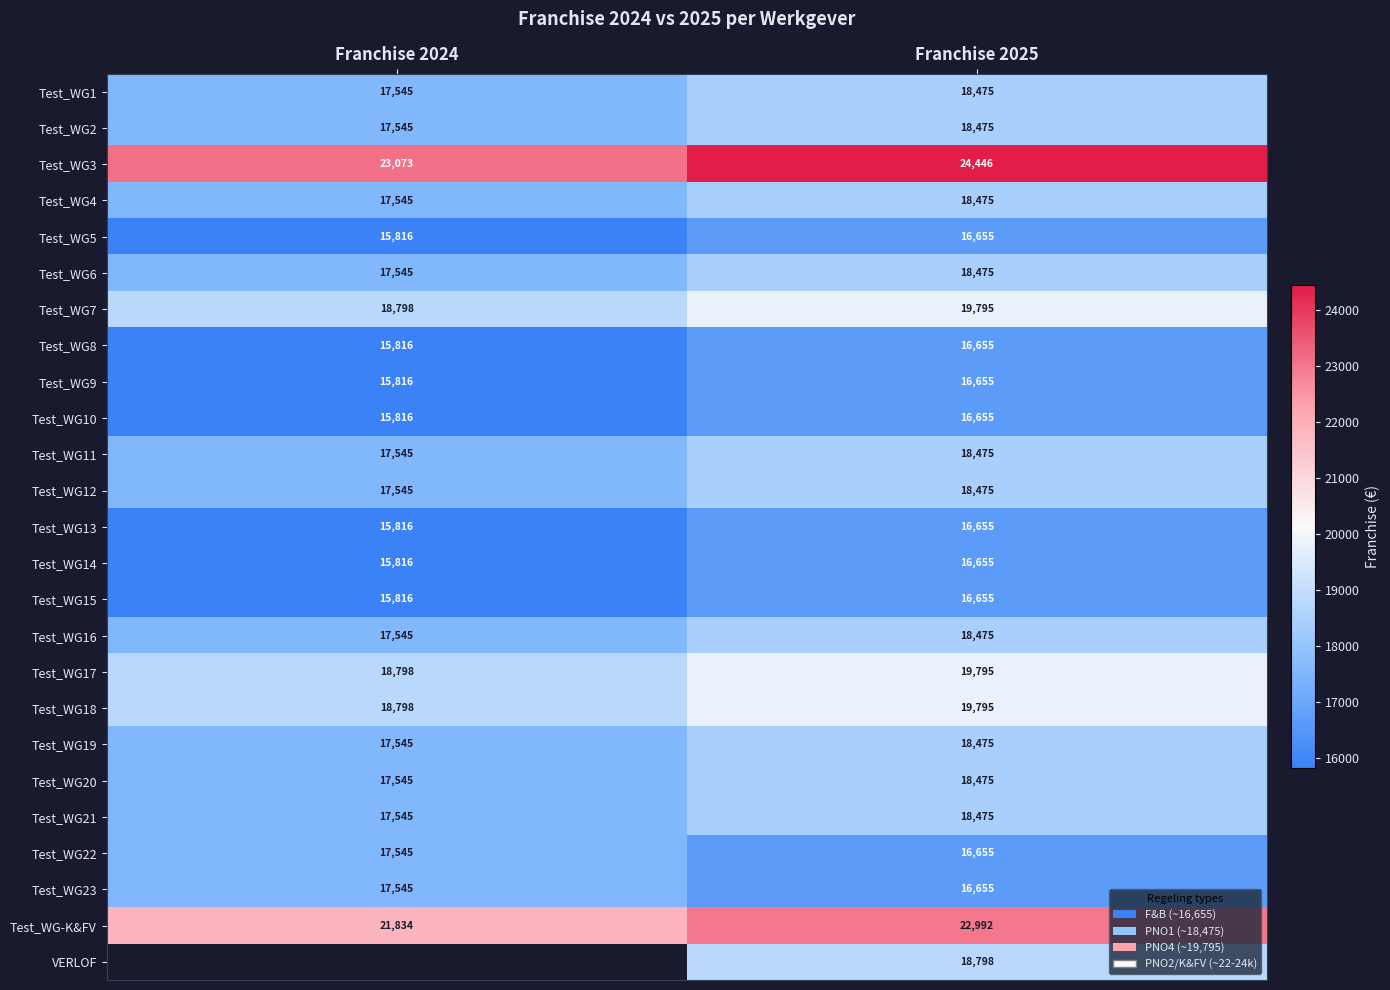

What is the smallest value displayed?

15816.0